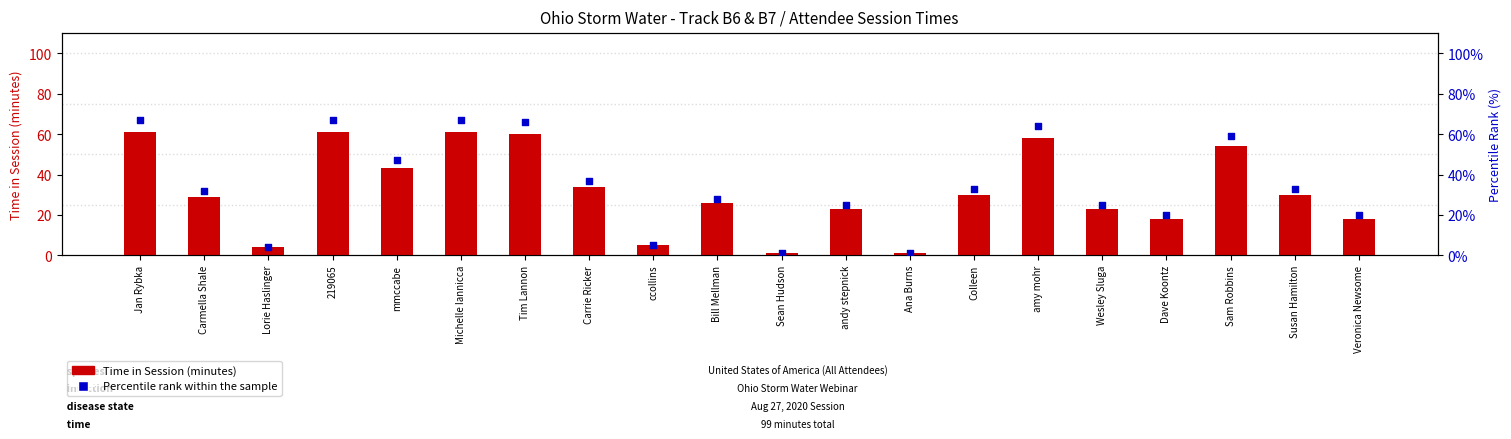

Which series has the largest total across all categories?

Percentile rank within the sample